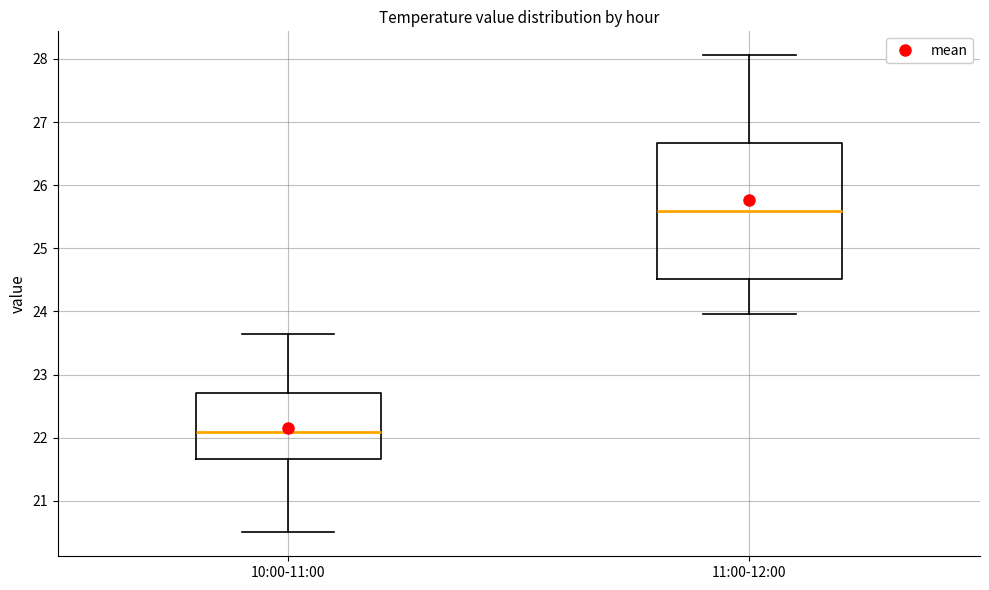

Which box's median line is the lowest?

10:00-11:00